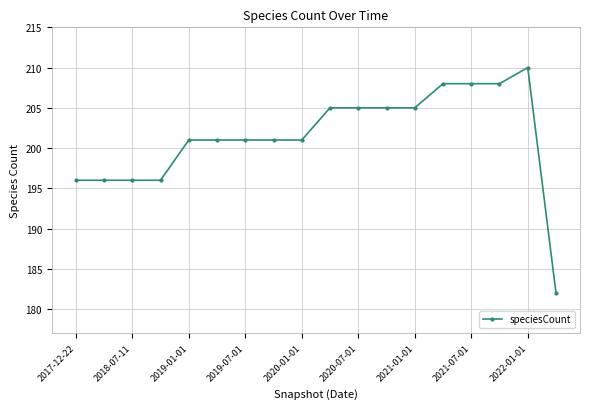

What is the difference between the maximum and minimum values?

28